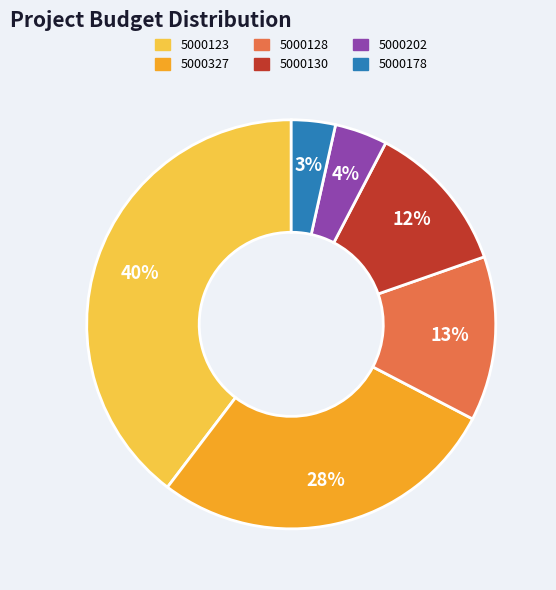

Combined, do 5000178 and 5000128 account for over 50%?

No